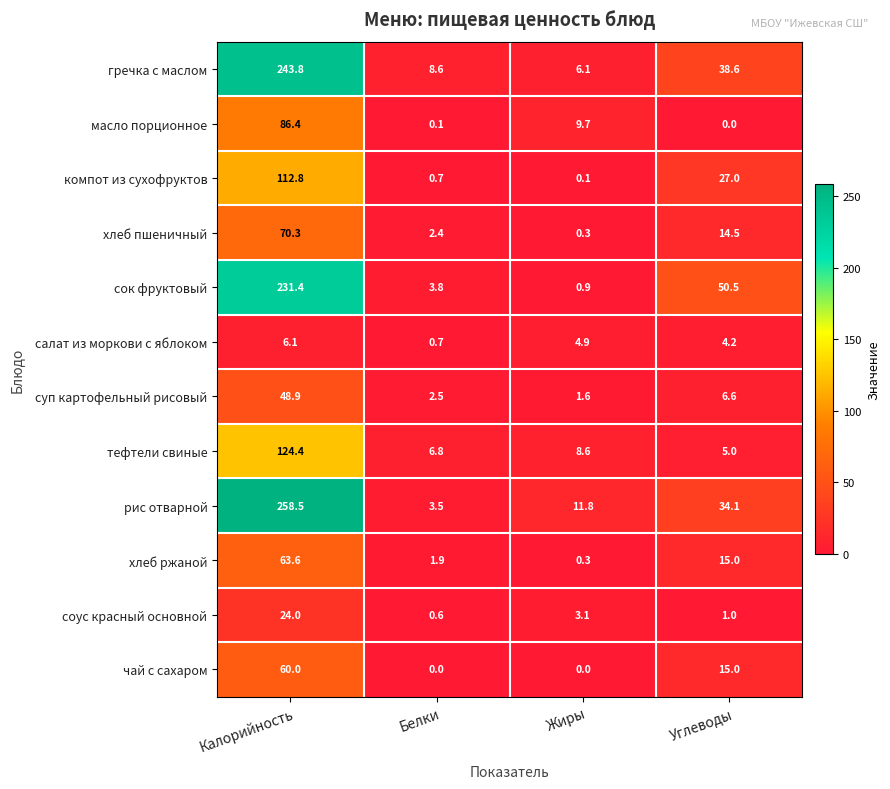

Which series has the largest range (max minus min)?

рис отварной